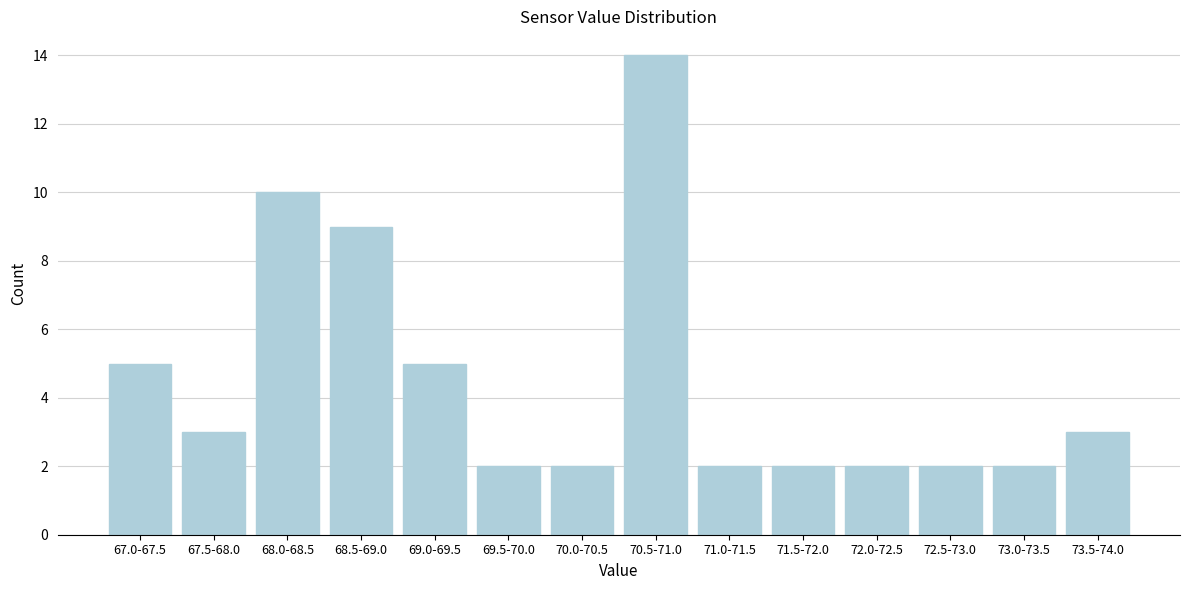

Reading left to right, transcribe all the data shown in this chart.

67.0-67.5=5	67.5-68.0=3	68.0-68.5=10	68.5-69.0=9	69.0-69.5=5	69.5-70.0=2	70.0-70.5=2	70.5-71.0=14	71.0-71.5=2	71.5-72.0=2	72.0-72.5=2	72.5-73.0=2	73.0-73.5=2	73.5-74.0=3